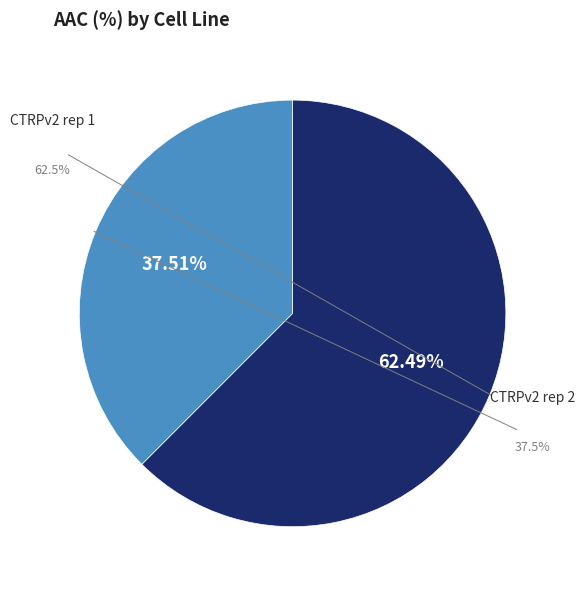

What is the majority slice?

CTRPv2 rep 1